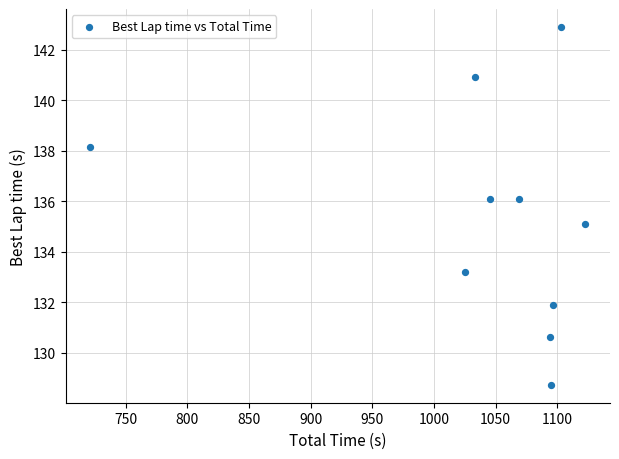

What is the range of X values (max minus min)?

401.4